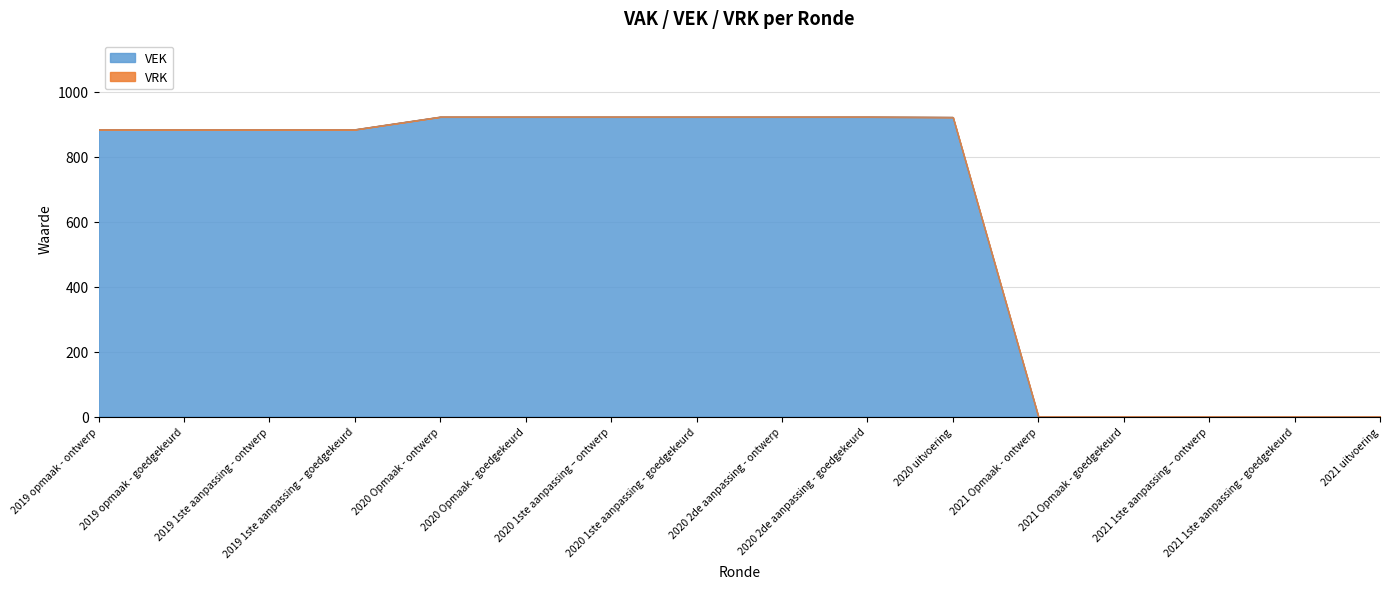

Rank the categories by value from highest to lowest.

2020 Opmaak - ontwerp, 2020 Opmaak - goedgekeurd, 2020 1ste aanpassing – ontwerp, 2020 1ste aanpassing - goedgekeurd, 2020 2de aanpassing - ontwerp, 2020 2de aanpassing - goedgekeurd, 2020 uitvoering, 2019 opmaak - ontwerp, 2019 opmaak - goedgekeurd, 2019 1ste aanpassing - ontwerp, 2019 1ste aanpassing – goedgekeurd, 2021 Opmaak - ontwerp, 2021 Opmaak - goedgekeurd, 2021 1ste aanpassing – ontwerp, 2021 1ste aanpassing - goedgekeurd, 2021 uitvoering